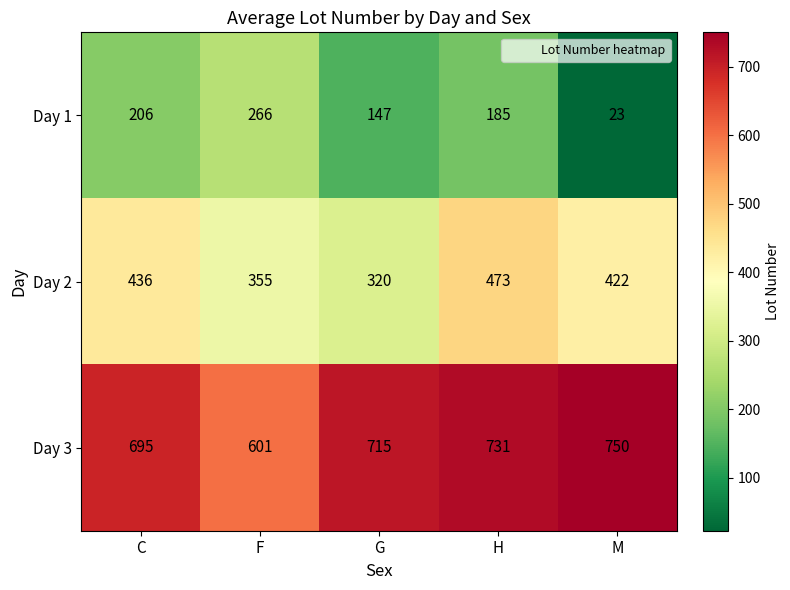

Which series has the widest spread of values?

Day 1